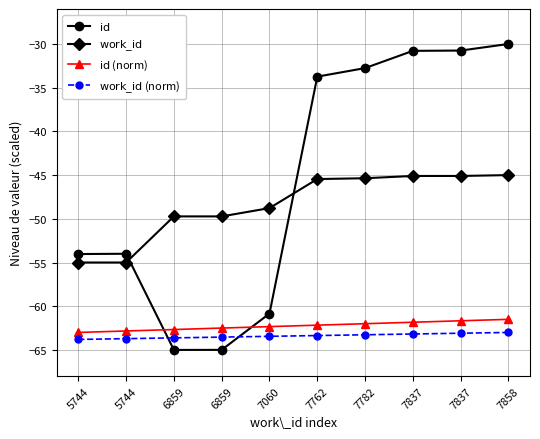

What is the difference between the highest and lowest values at 5744?

9.8